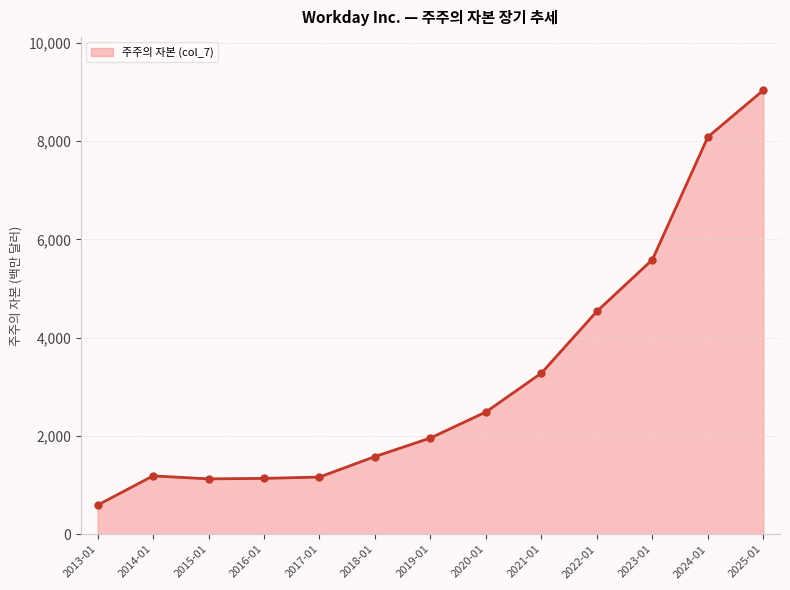

What is the sum of the values at 2014-01 and 2019-01?

3145